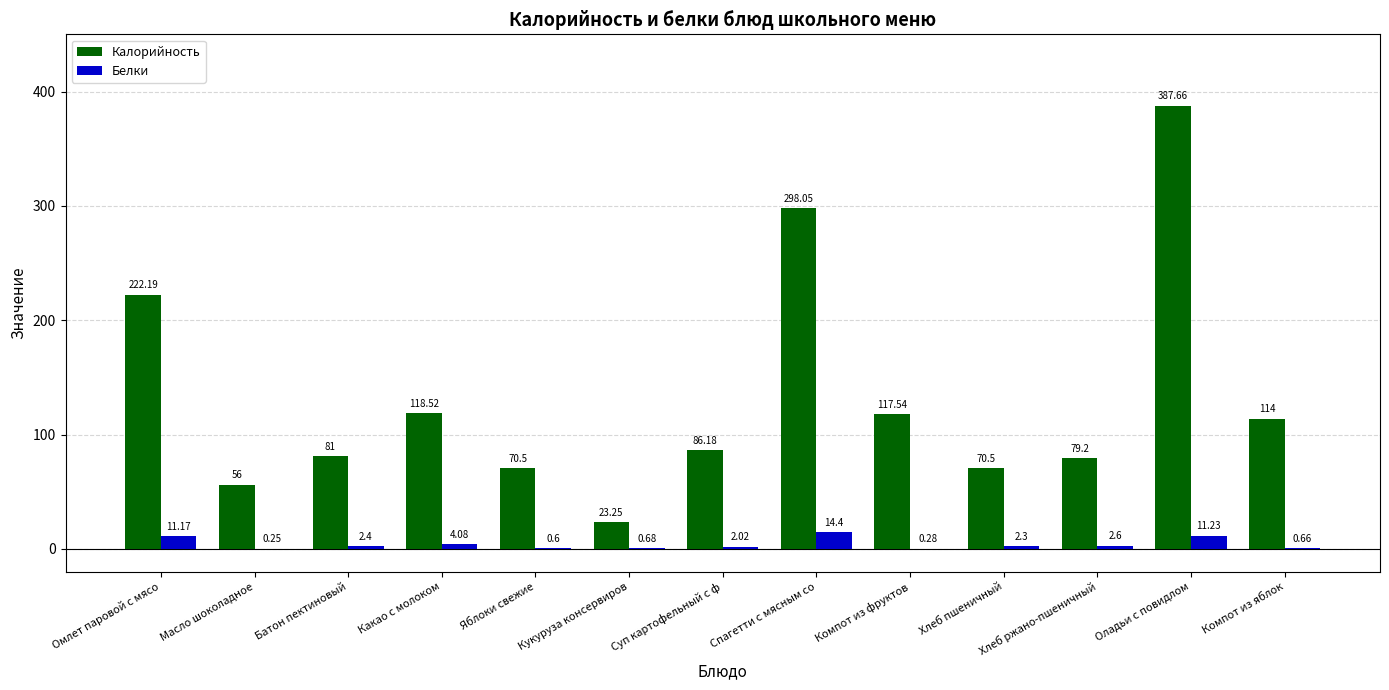

At which category is the sum across all series the highest?

Оладьи с повидлом